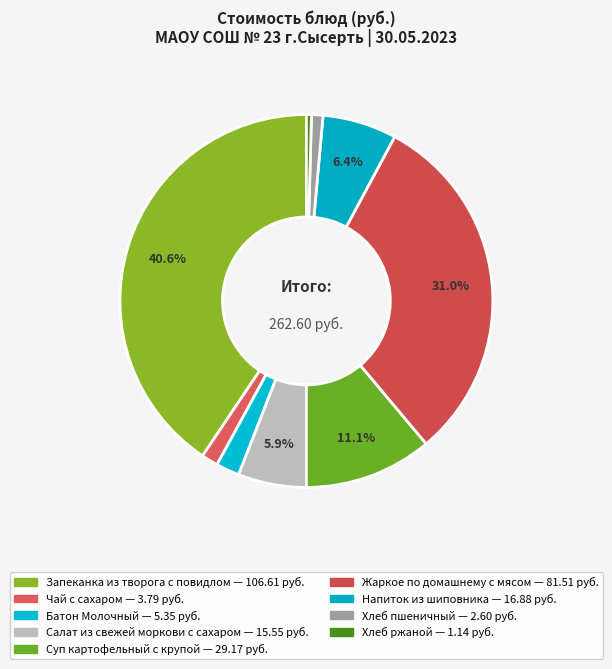

What is the change in value from Чай с сахаром to Напиток из шиповника?

+13.1